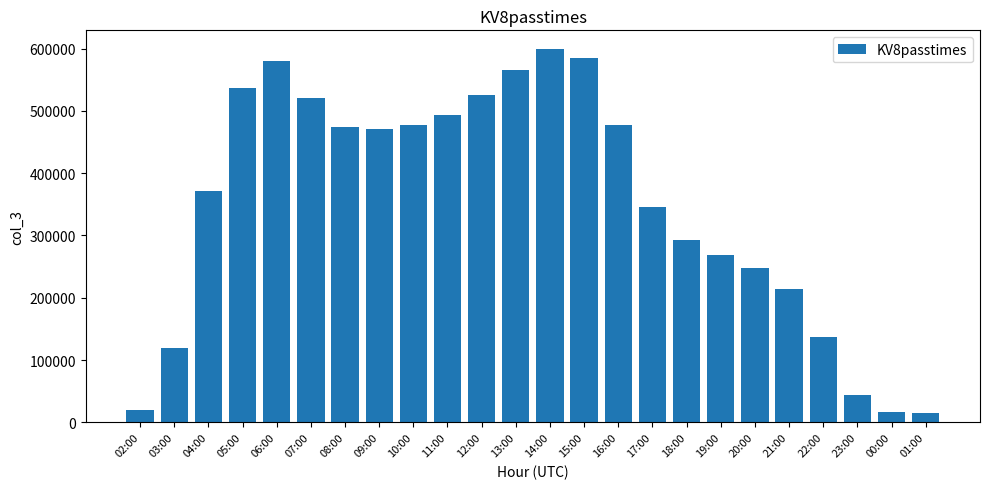

How many categories are shown in the chart?

24